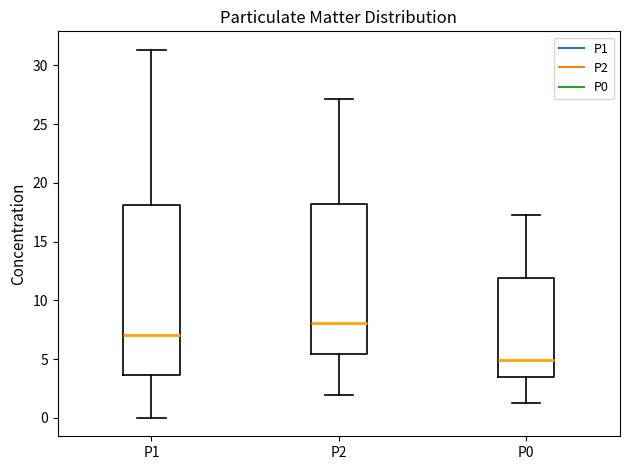

Reading left to right, read every box against the y-axis: the position of its median line, the range the box covers, and the ends of its whiskers. The values are not printed on the chart, so give them approximately, as read against the axis.

P1: median 7.0, box 3.5 to 18.0, whiskers 0.0 to 31.5
P2: median 8.0, box 5.5 to 18.0, whiskers 2.0 to 27.0
P0: median 5.0, box 3.5 to 12.0, whiskers 1.5 to 17.0